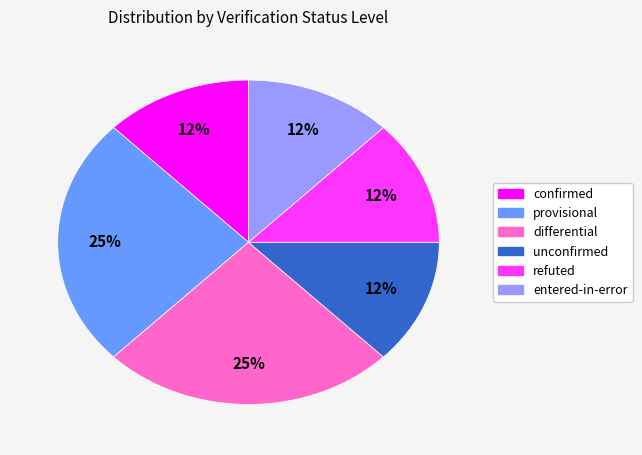

Is there a majority slice in this chart?

No